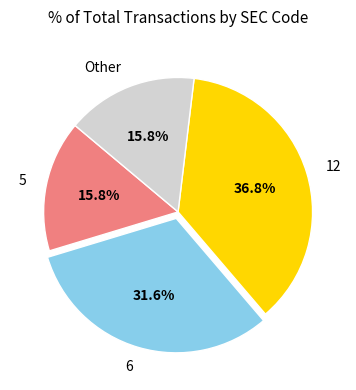

The 12 slice represents 37% of the pie. True or false?

True